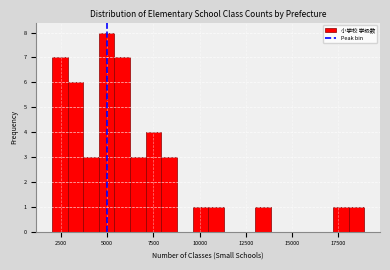

Around what value on the x-axis is the tallest bar? Give the approximate position of its centre, as read against the axis.

5000